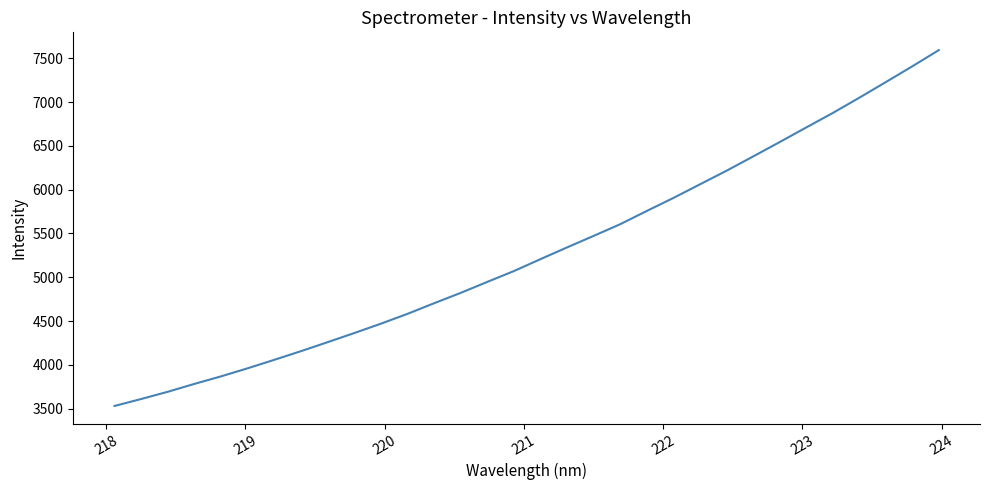

How many categories are shown in the chart?

32